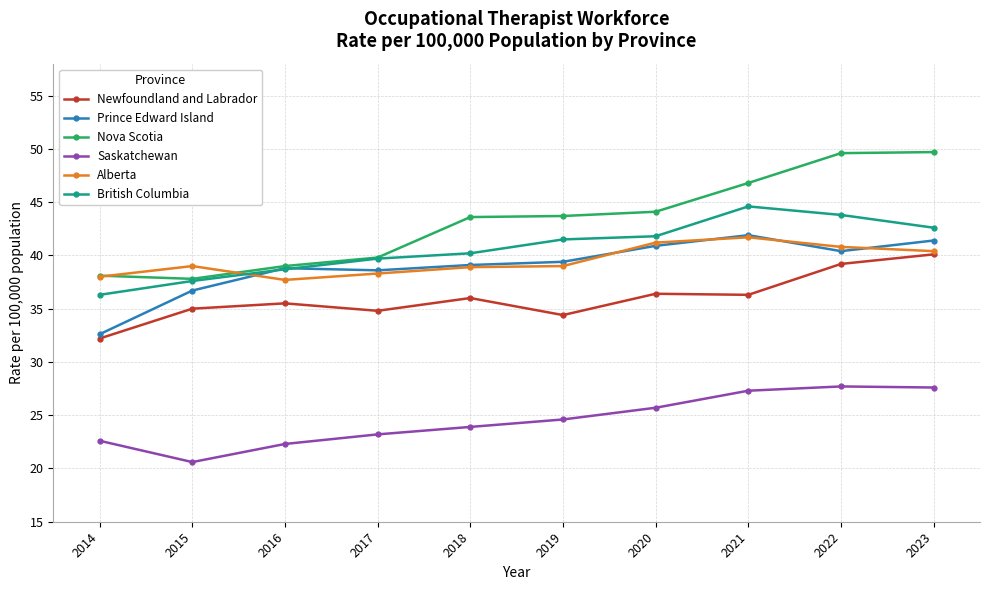

True or false: British Columbia and Newfoundland and Labrador intersect in this chart.

False